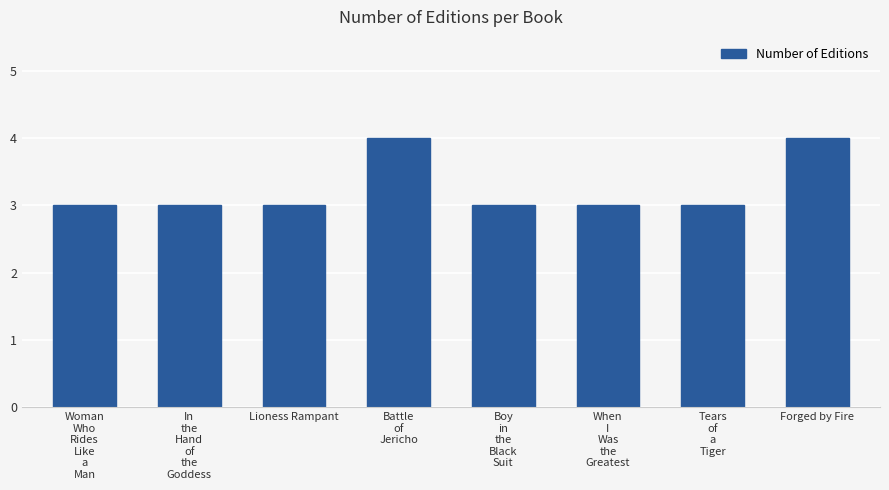

Reading right to left, extract all data points from this chart.

4	3	3	3	4	3	3	3